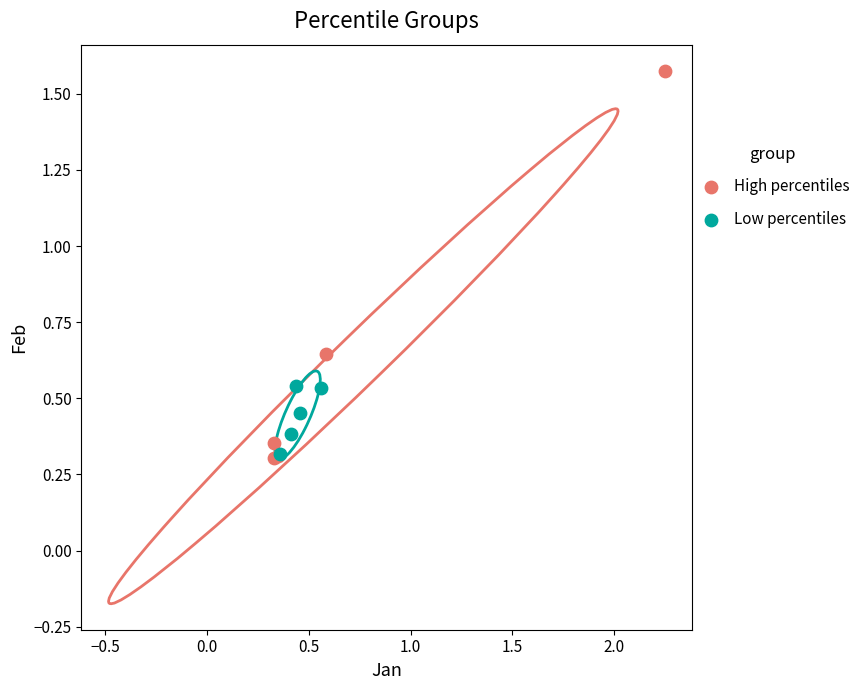

Which series contains the highest Y value?

High percentiles